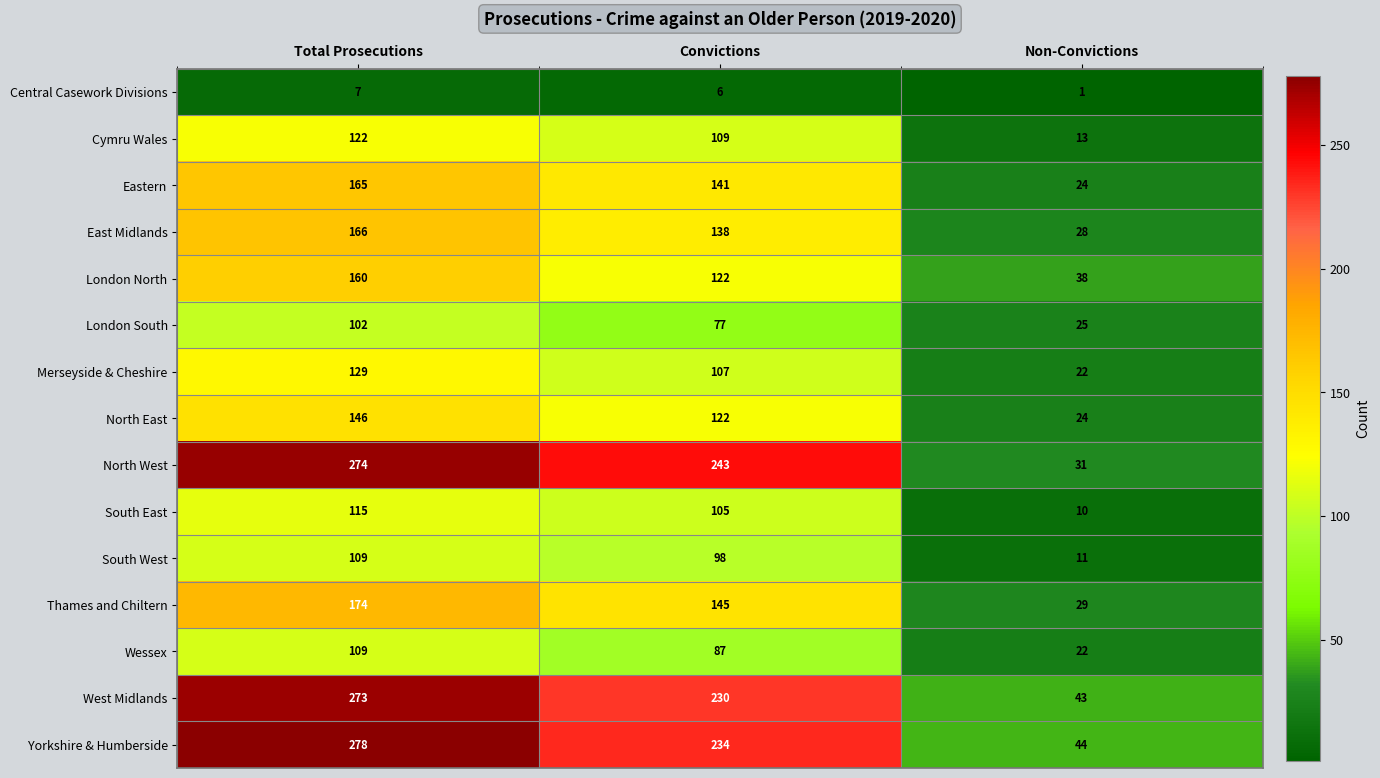

What is the spread (max minus min) of values at Convictions?

237